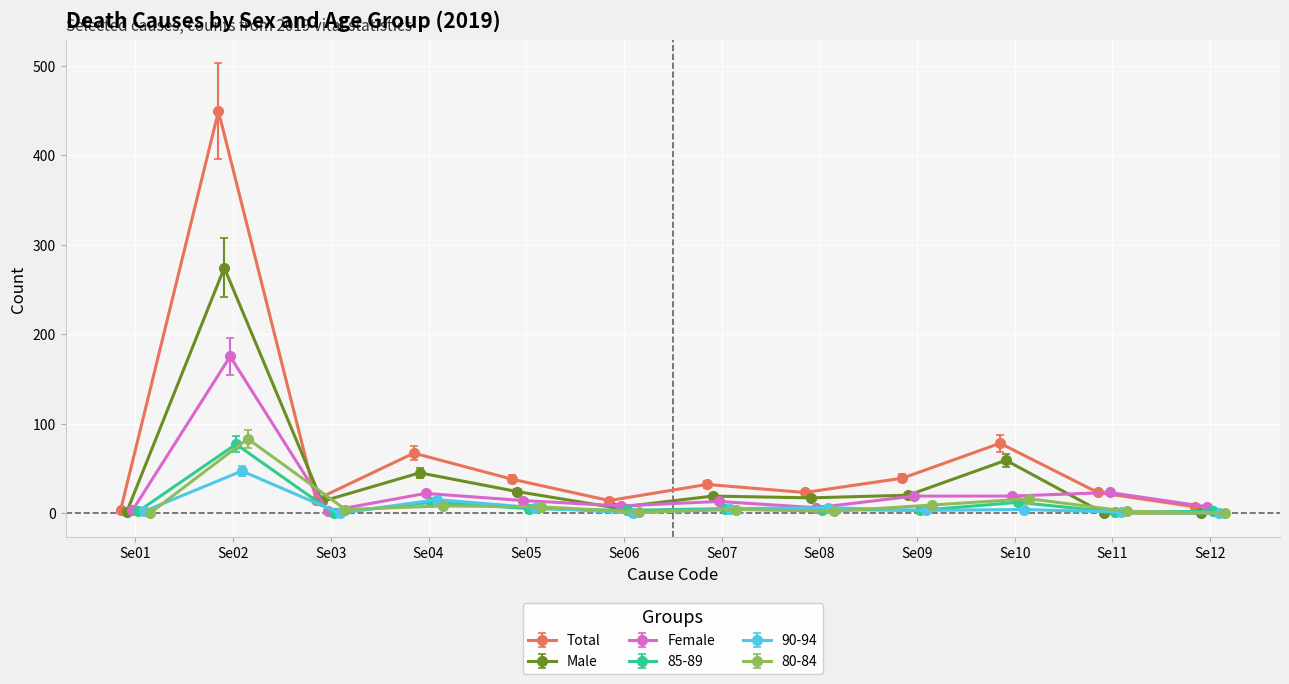

What is the maximum value for Male?

274